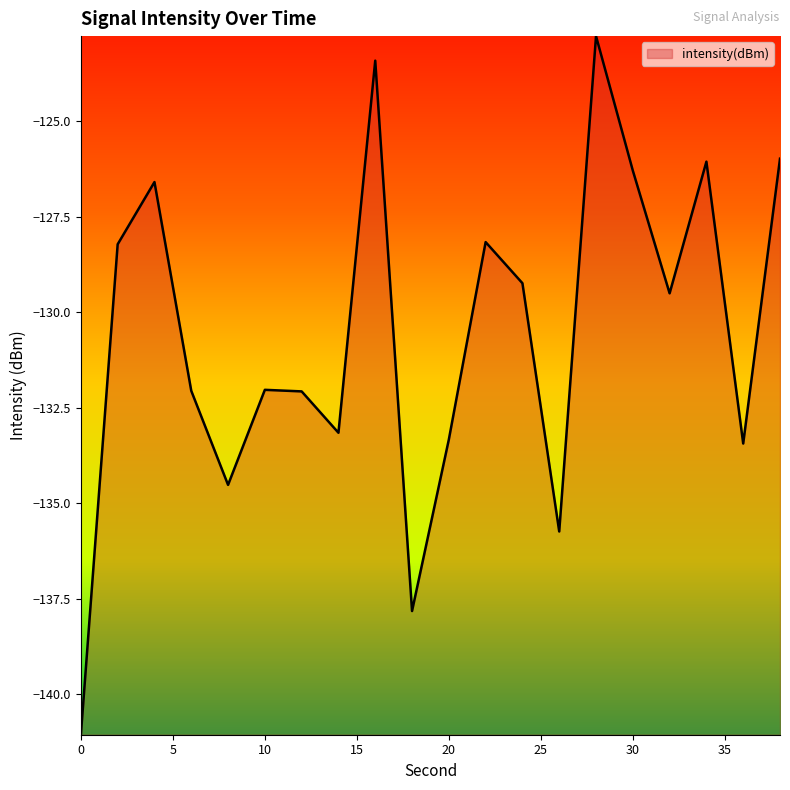

What is the smallest value displayed?

-141.1